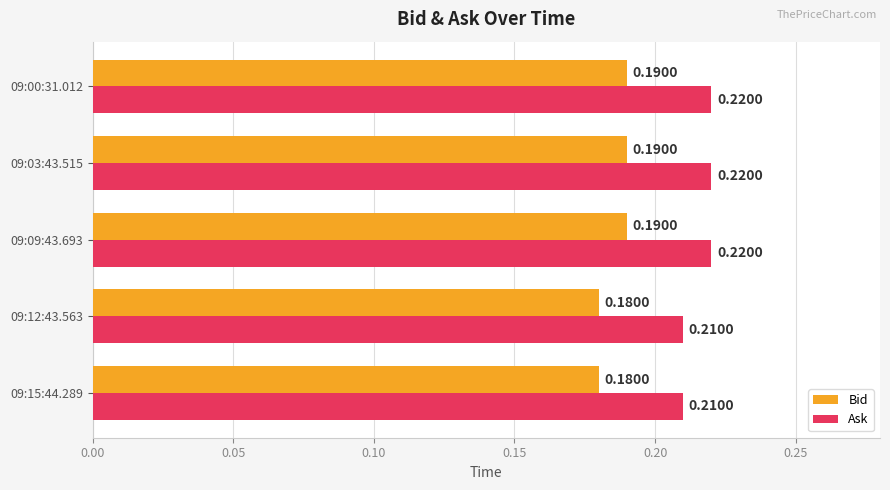

What is the sum of all Bid values?

0.9